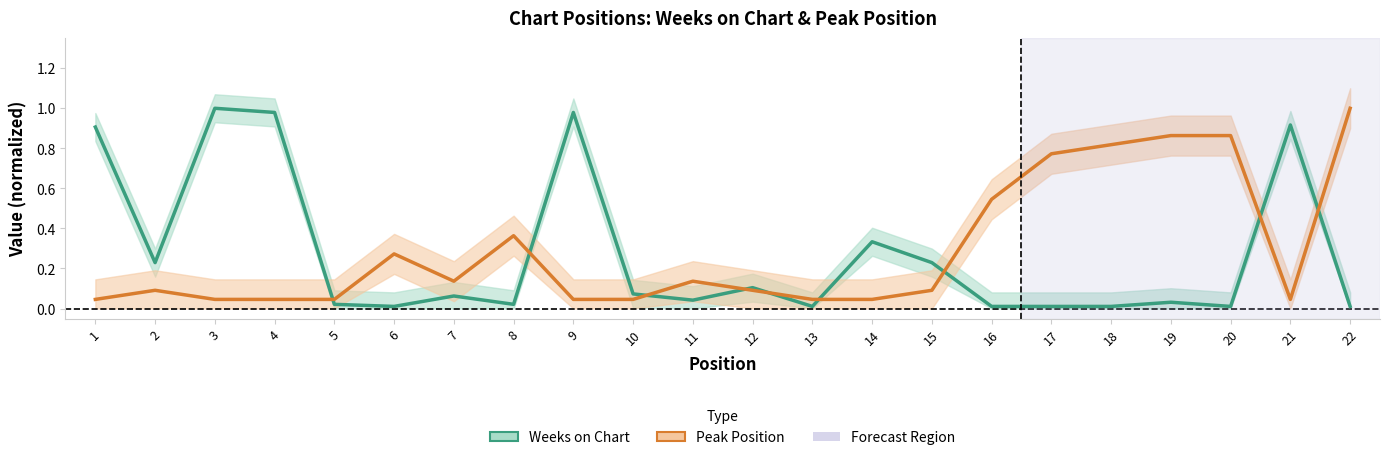

What is the greatest value displayed?

1.0